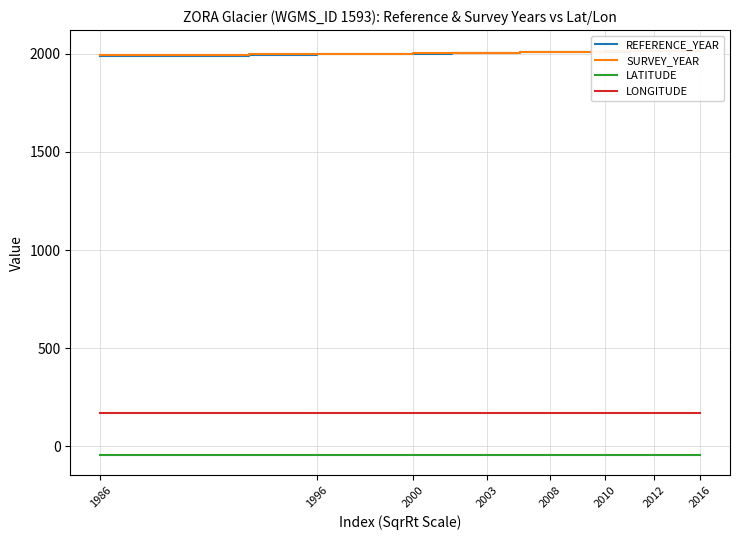

Is it true that LONGITUDE equals 38.9 at 1996?

False